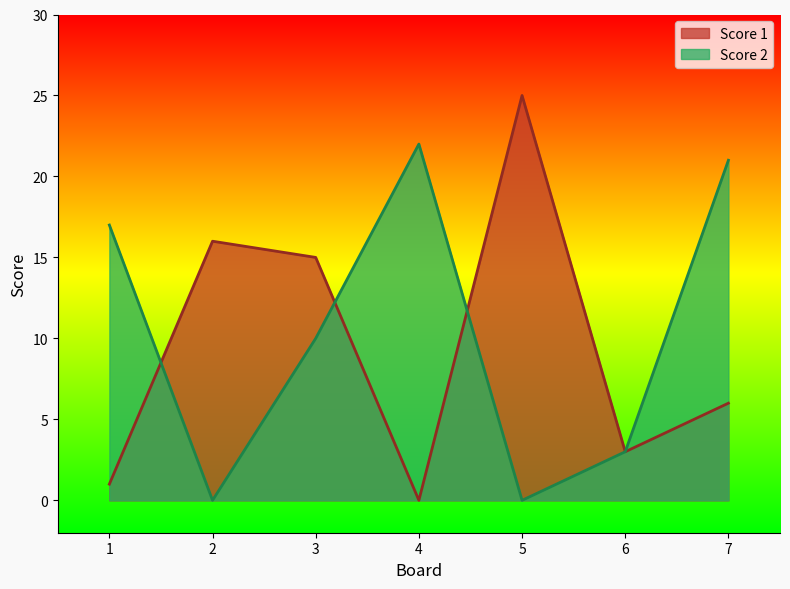

How many lines are shown in the chart?

2